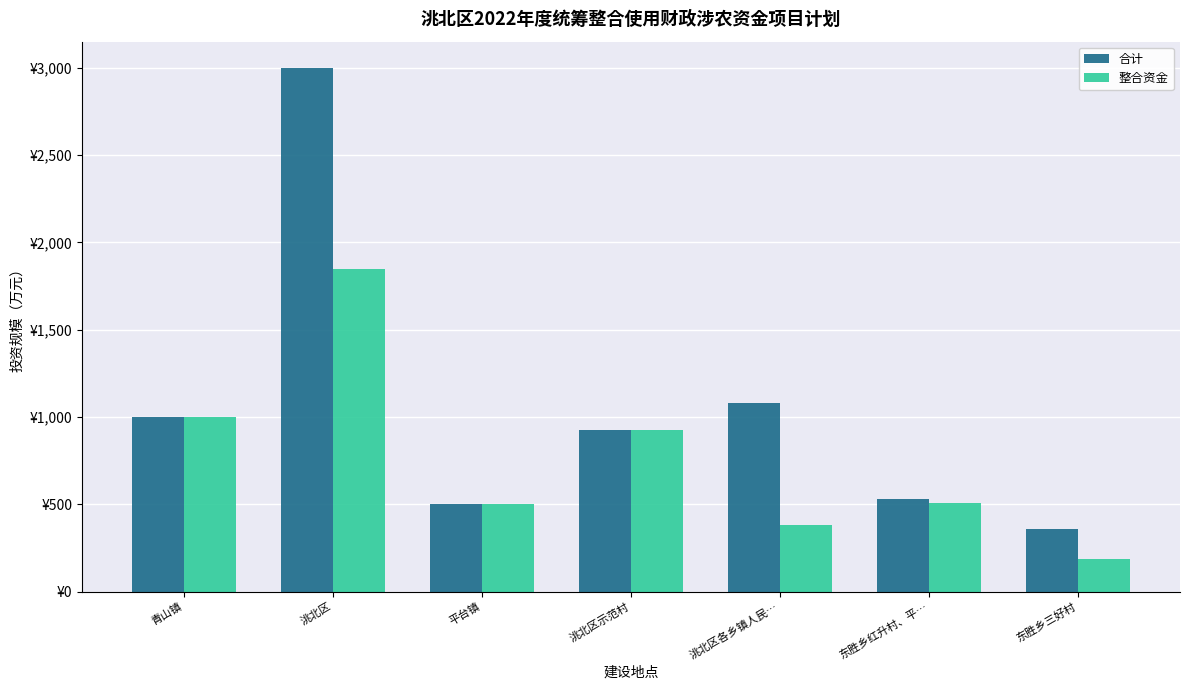

Reading left to right, transcribe all the data shown in this chart.

合计: 青山镇=1000	洮北区=3000	平台镇=500	洮北区示范村=926	洮北区各乡镇人民…=1080	东胜乡红升村、平…=530	东胜乡三好村=360
整合资金: 青山镇=1000	洮北区=1850	平台镇=500	洮北区示范村=926	洮北区各乡镇人民…=380	东胜乡红升村、平…=505	东胜乡三好村=188